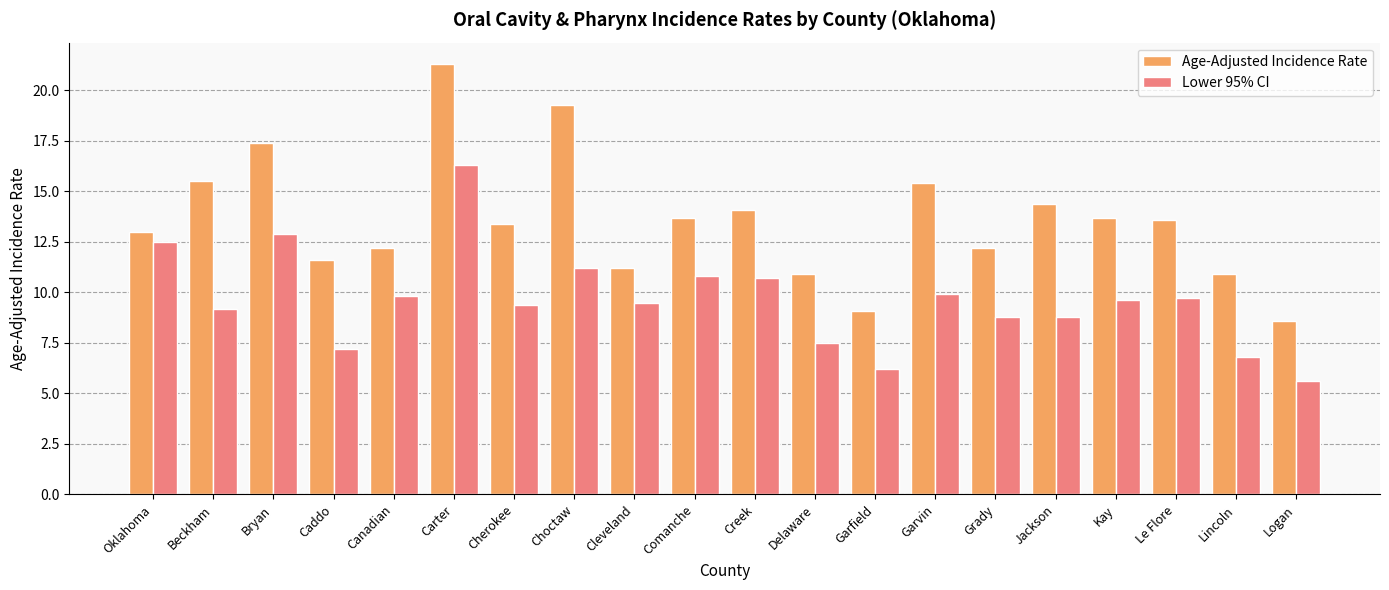

How many distinct data groups are displayed?

2